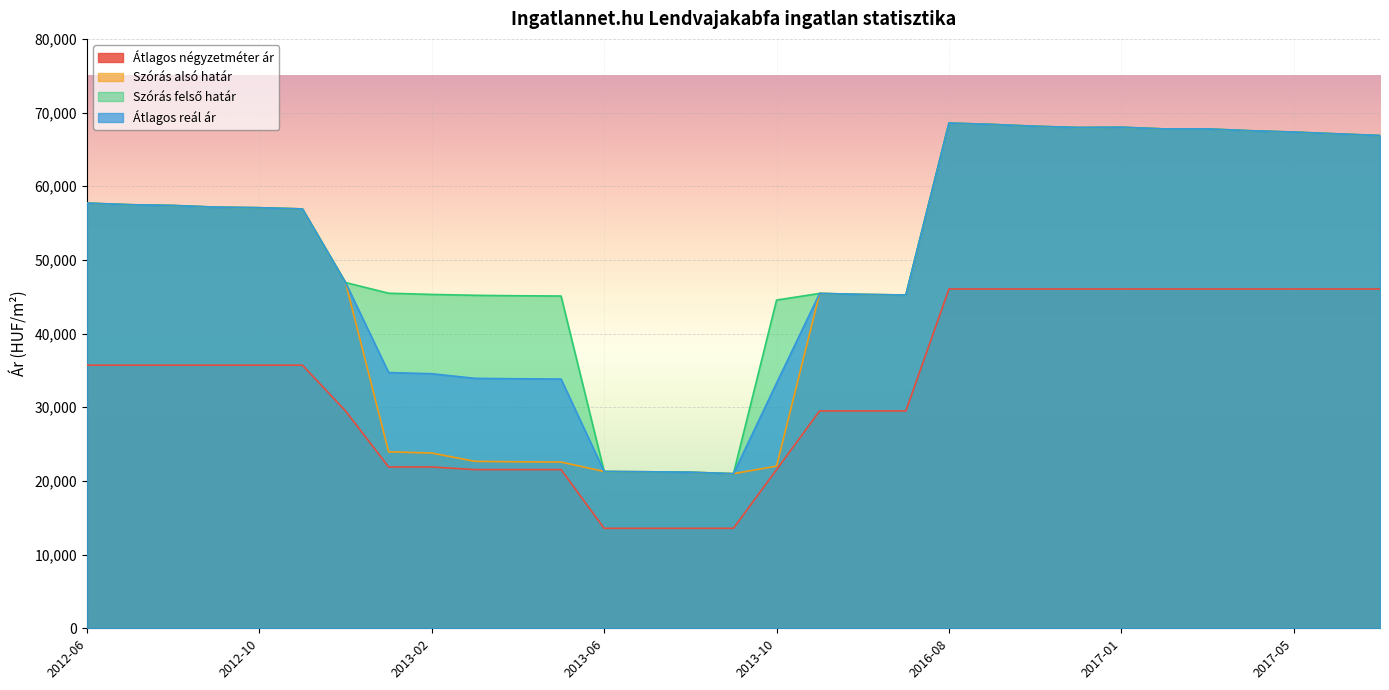

What is the label of the 5th point from the left?

2012-10